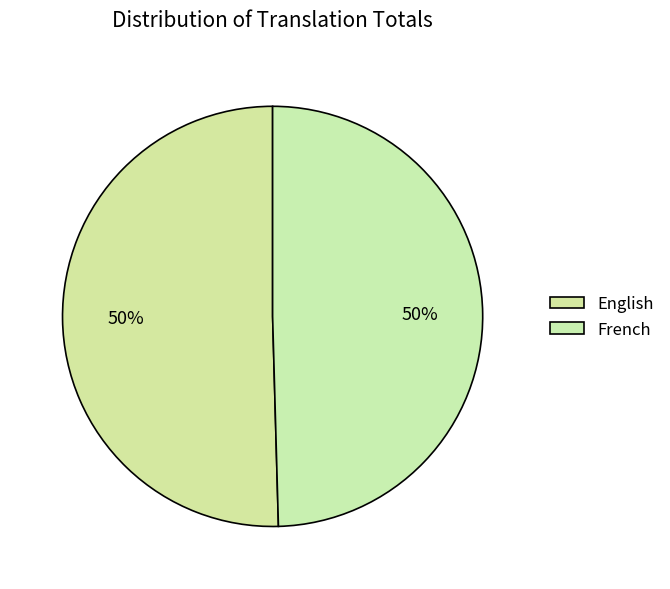

Count the number of slices in the pie.

2